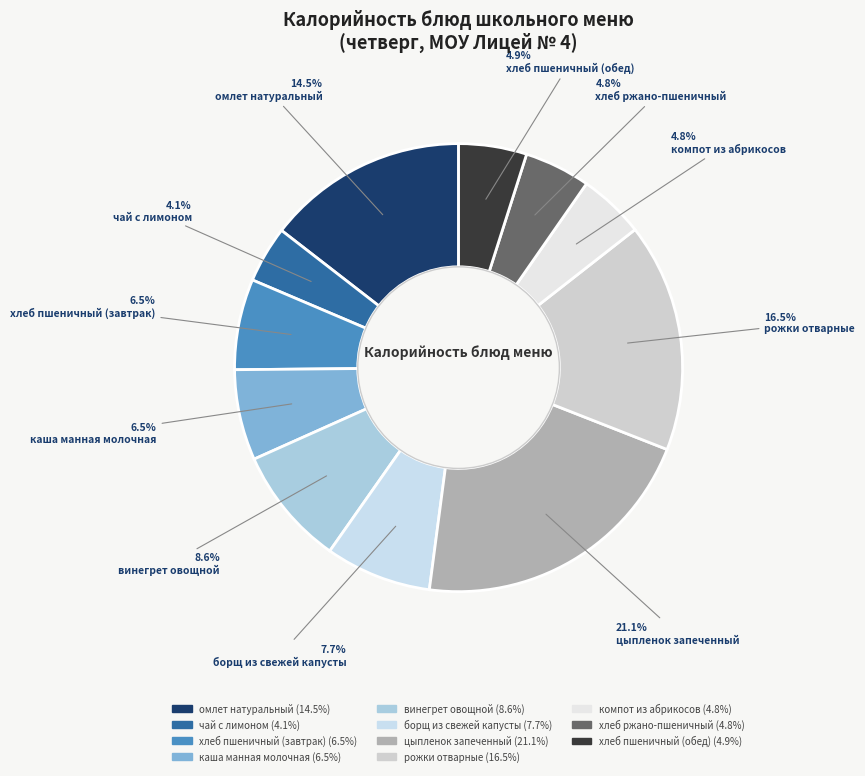

To the nearest percent, what is the difference between the largest and smallest slice percentages?

17%